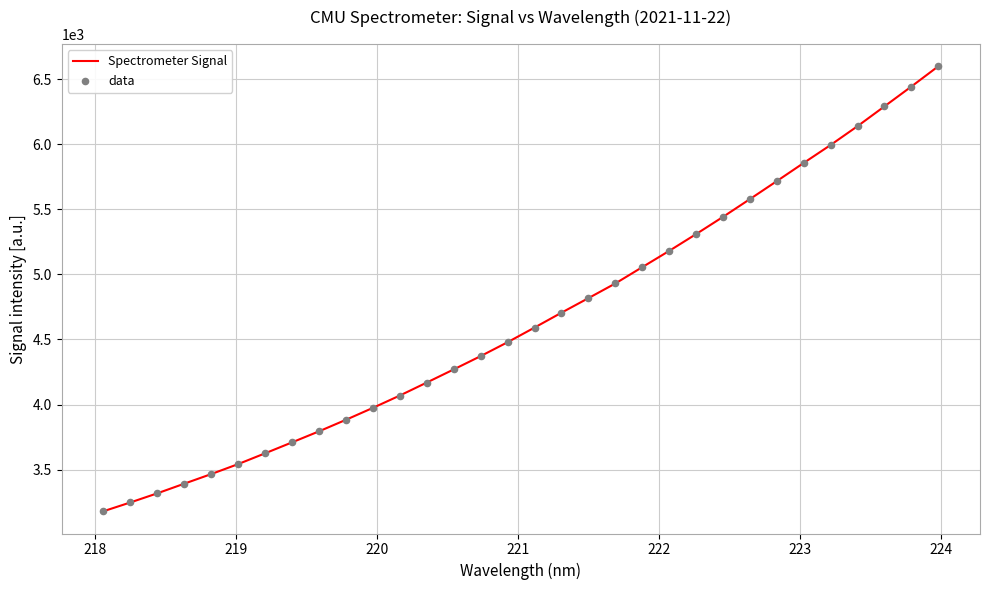

What is the minimum value shown in the chart?

3179.5